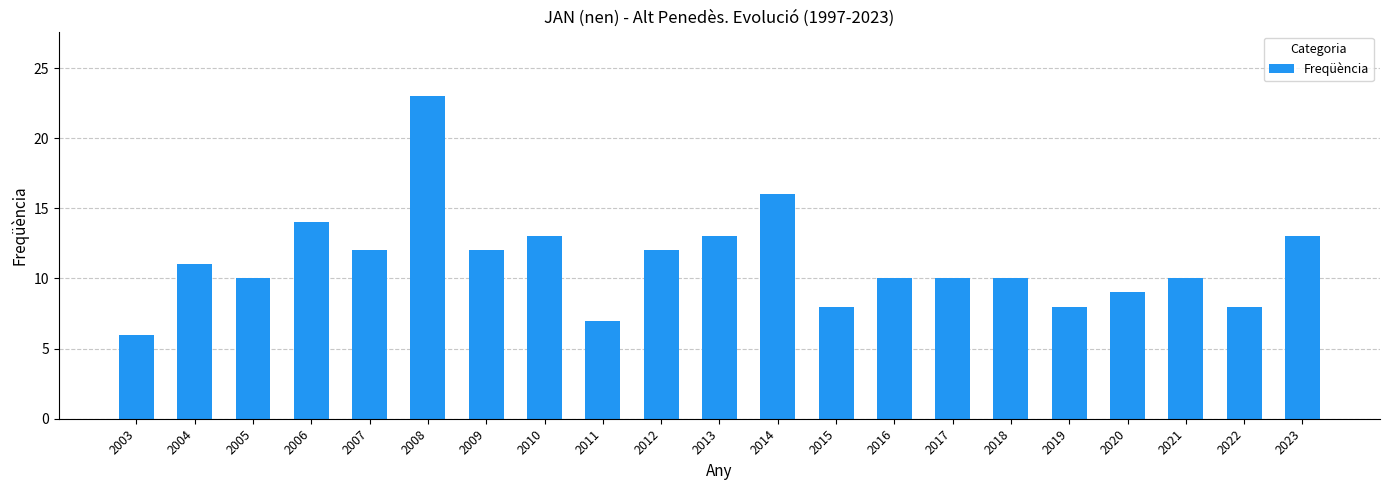

Which has a higher value, 2004 or 2017?

2004